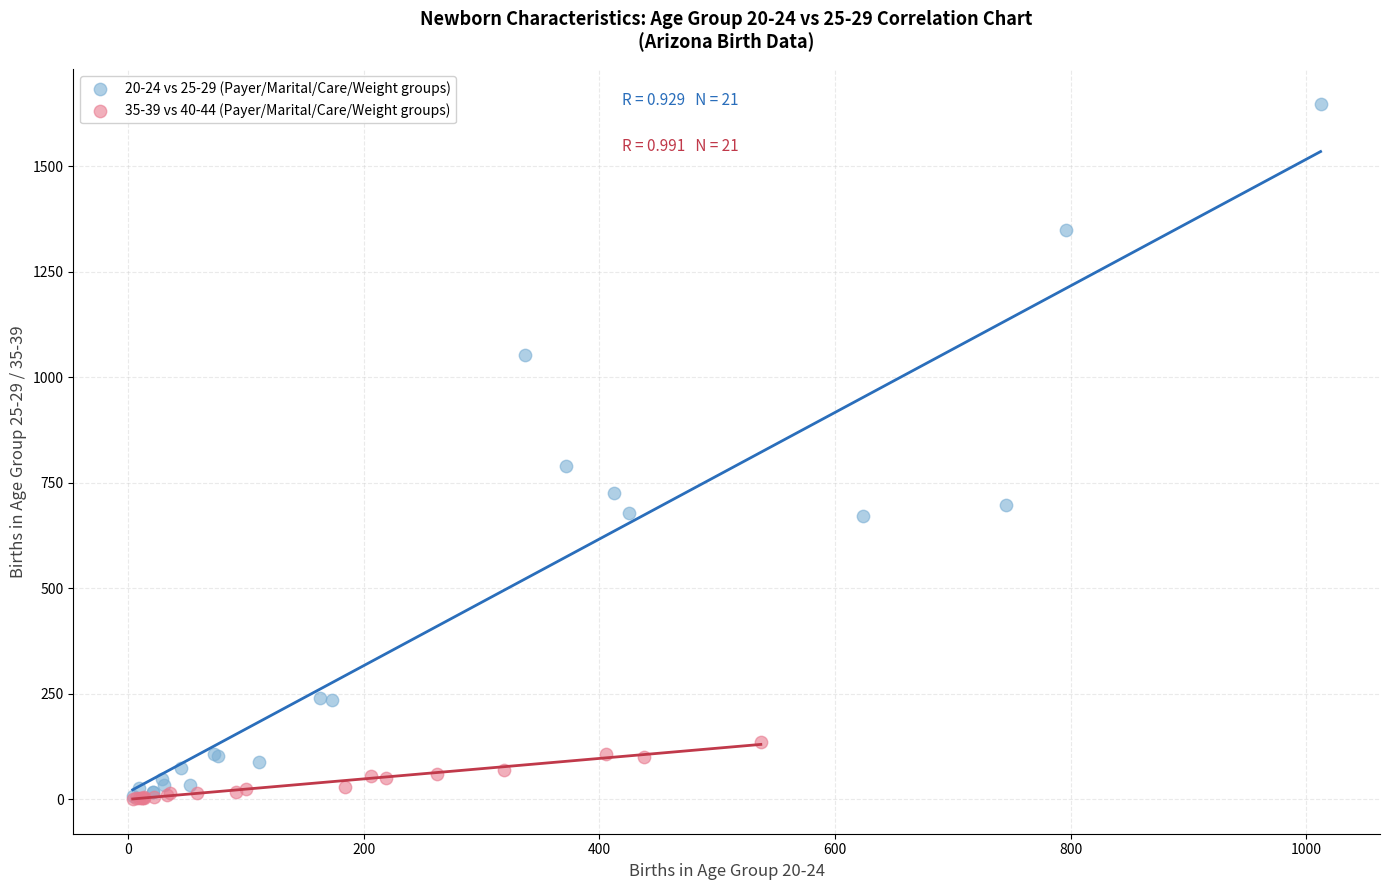

Which series has the widest spread of Y values?

20-24 vs 25-29 (Payer/Marital/Care/Weight groups)